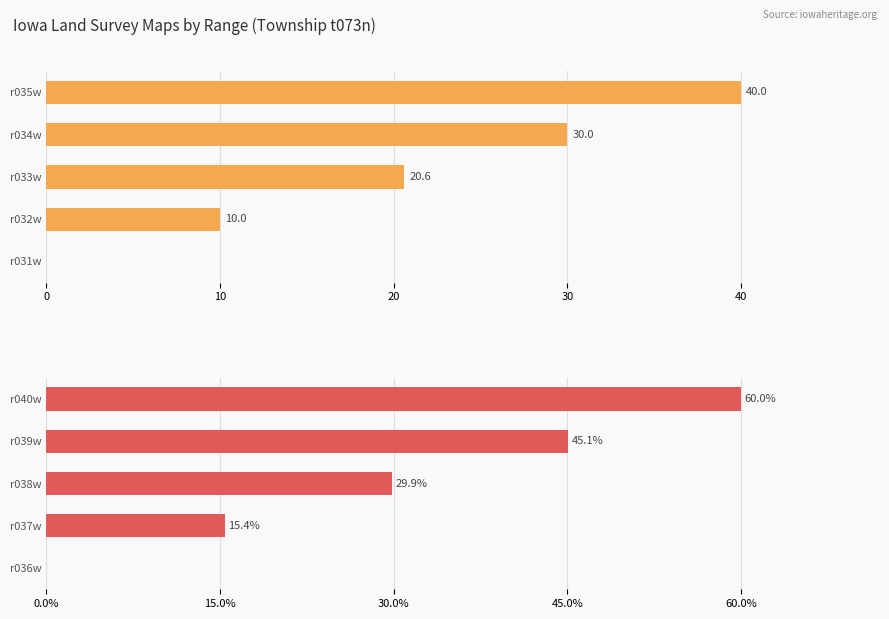

Which has a higher value, r031w or r032w?

r032w